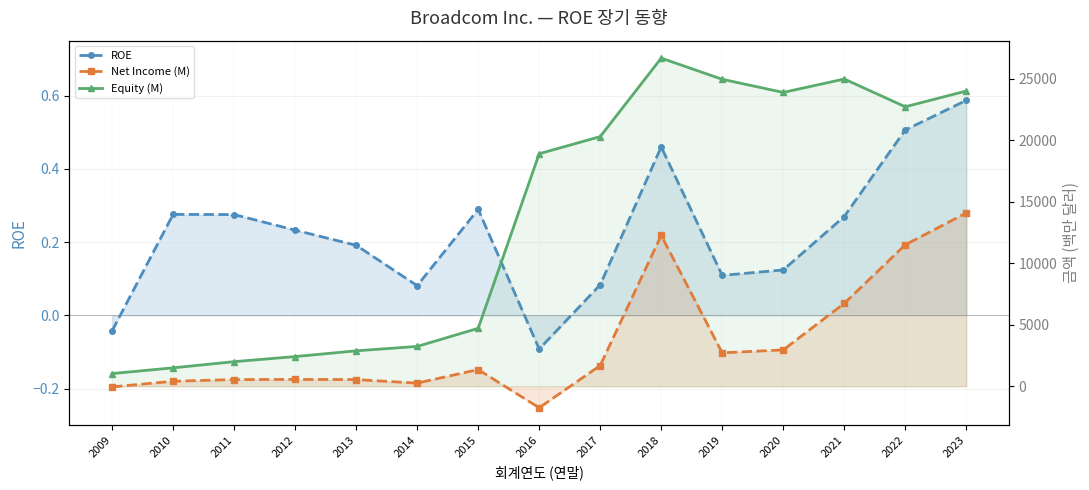

True or false: Net Income (M) has a value of 742.6 at 2010.

False